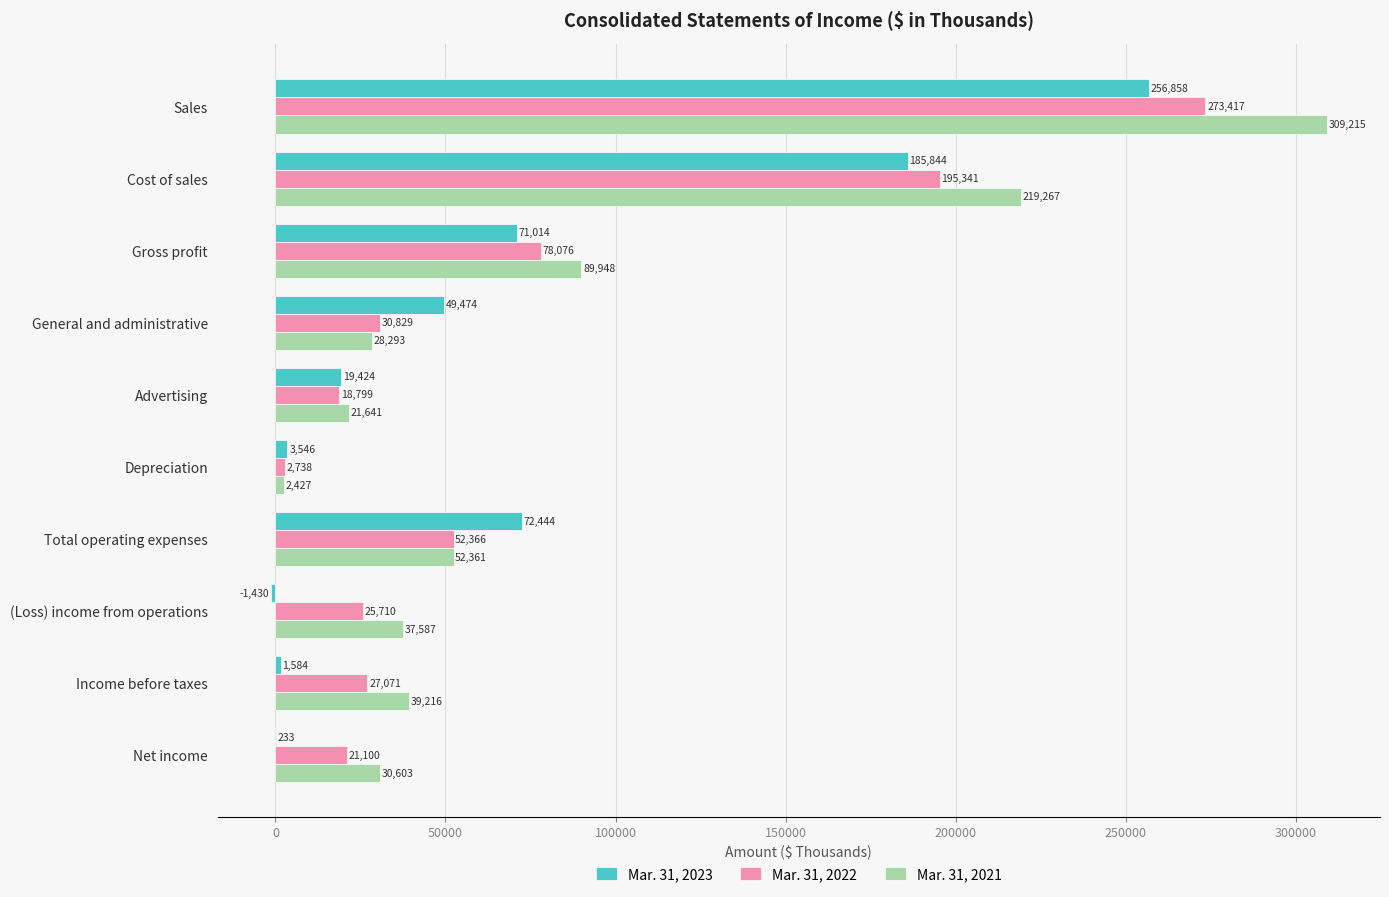

What is the sum of the Mar. 31, 2023 values at Depreciation and Gross profit?

74560